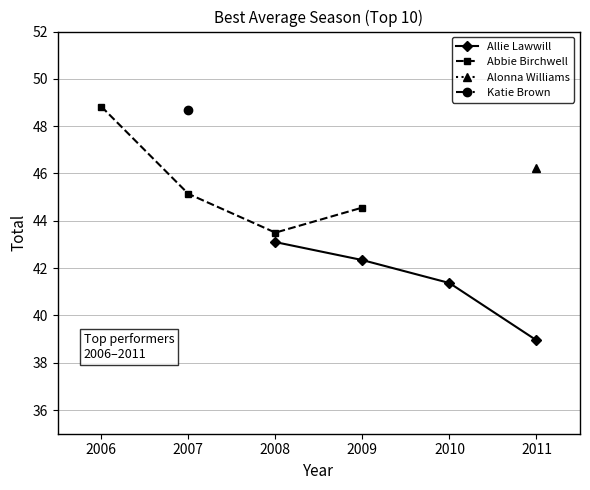

At which label does Allie Lawwill first exceed 42?

2008